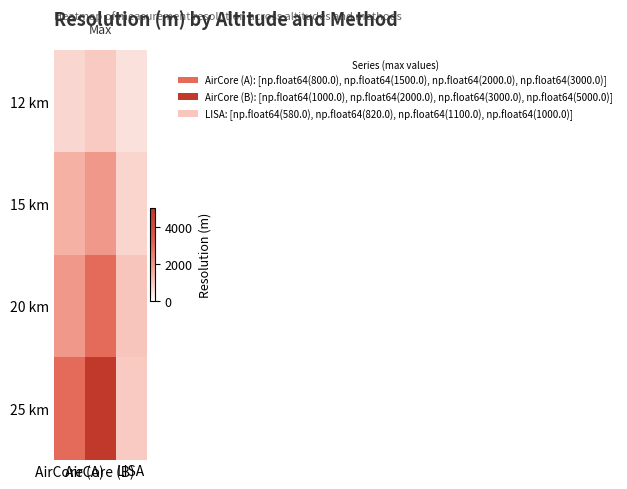

At how many categories does at least one series exceed 3005?

1